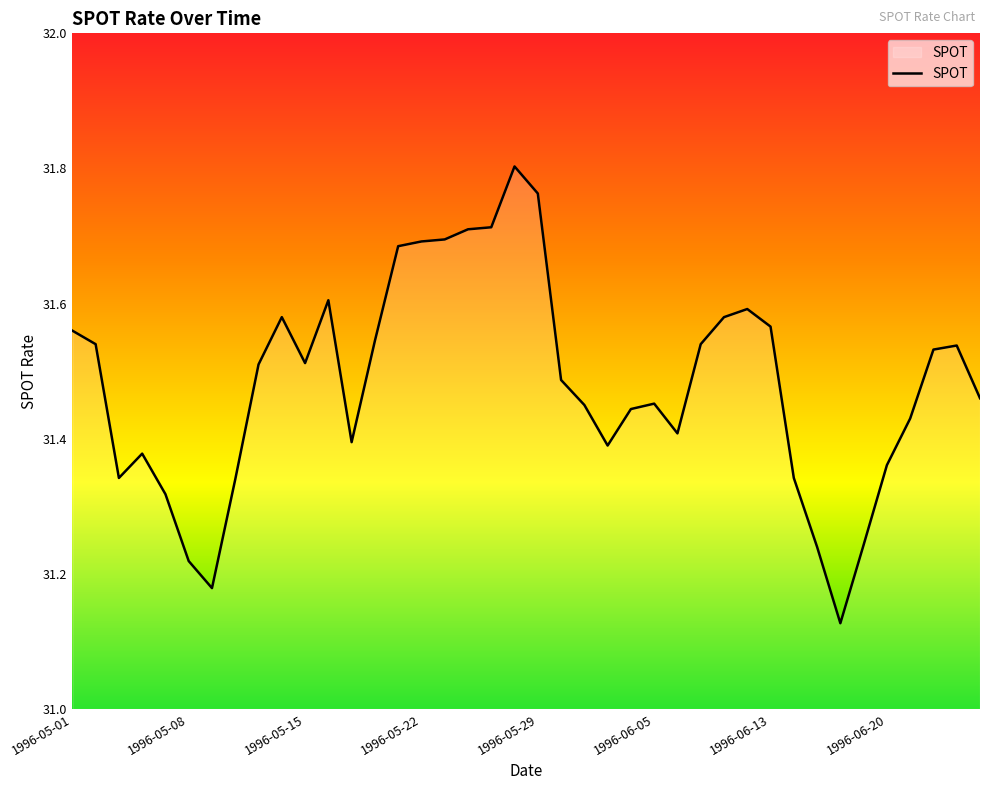

Reading left to right, extract all data points from this chart.

31.6	31.5	31.3	31.4	31.3	31.2	31.2	31.3	31.5	31.6	31.5	31.6	31.4	31.5	31.7	31.7	31.7	31.7	31.7	31.8	31.8	31.5	31.4	31.4	31.4	31.5	31.4	31.5	31.6	31.6	31.6	31.3	31.2	31.1	31.2	31.4	31.4	31.5	31.5	31.5